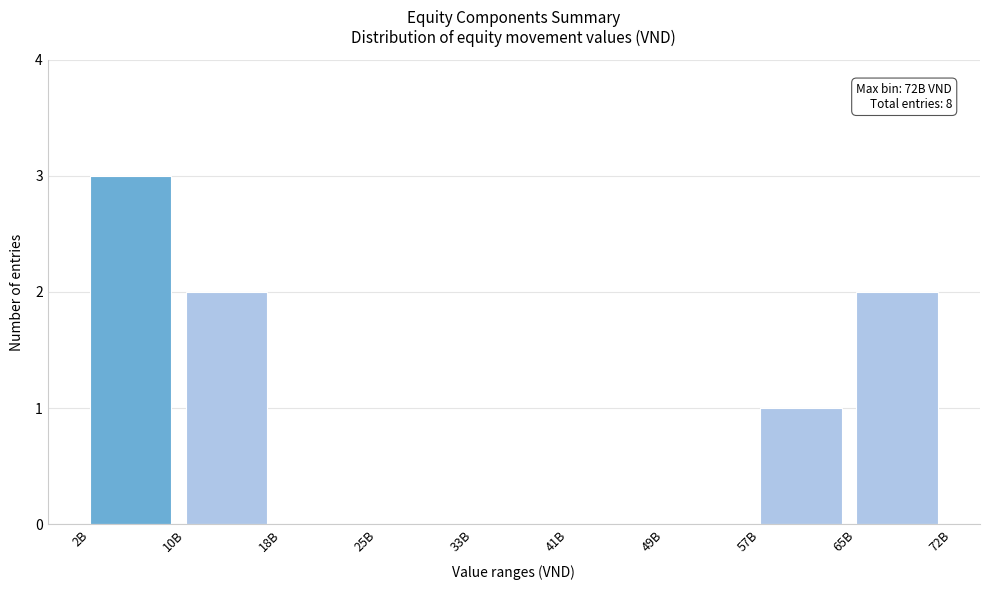

Reading left to right, extract all data points from this chart.

2B=3	10B=2	18B=0	25B=0	33B=0	41B=0	49B=0	57B=1	65B=2